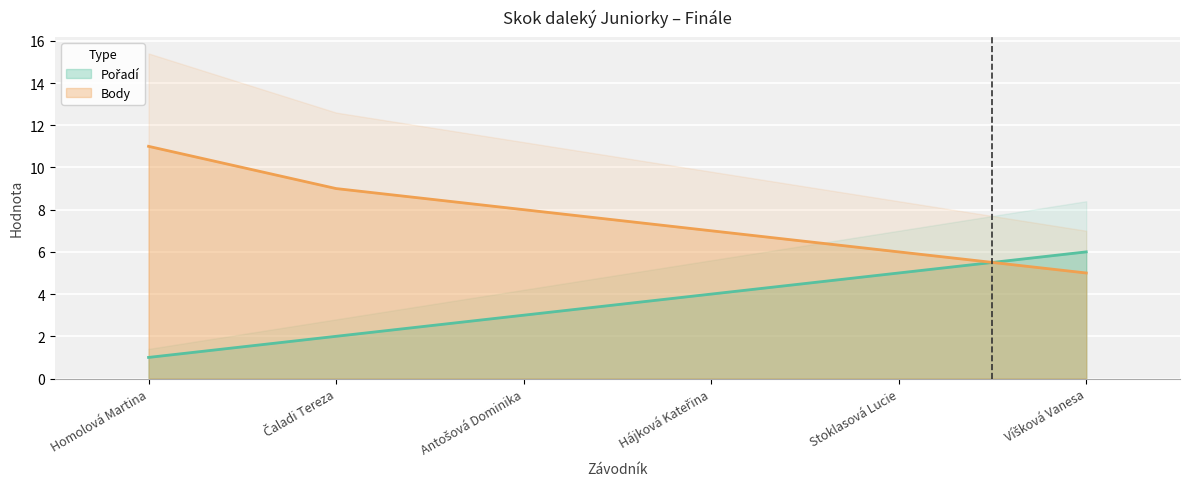

The Body series shows 2 at Stoklasová Lucie. True or false?

False